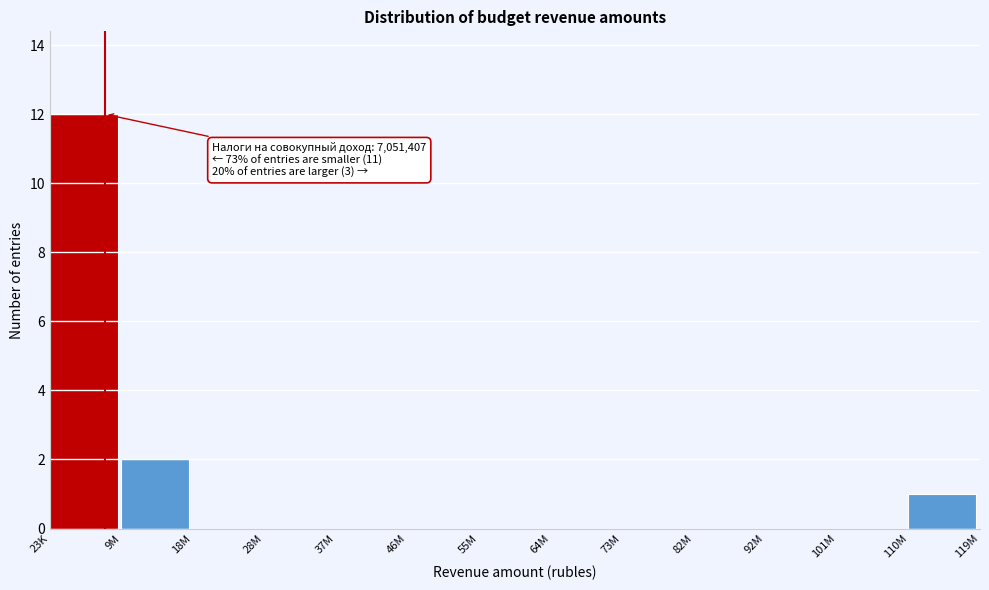

Reading left to right, what are all the values shown in this chart?

23K=12	9M=2	18M=0	28M=0	37M=0	46M=0	55M=0	64M=0	73M=0	82M=0	92M=0	101M=0	110M=1